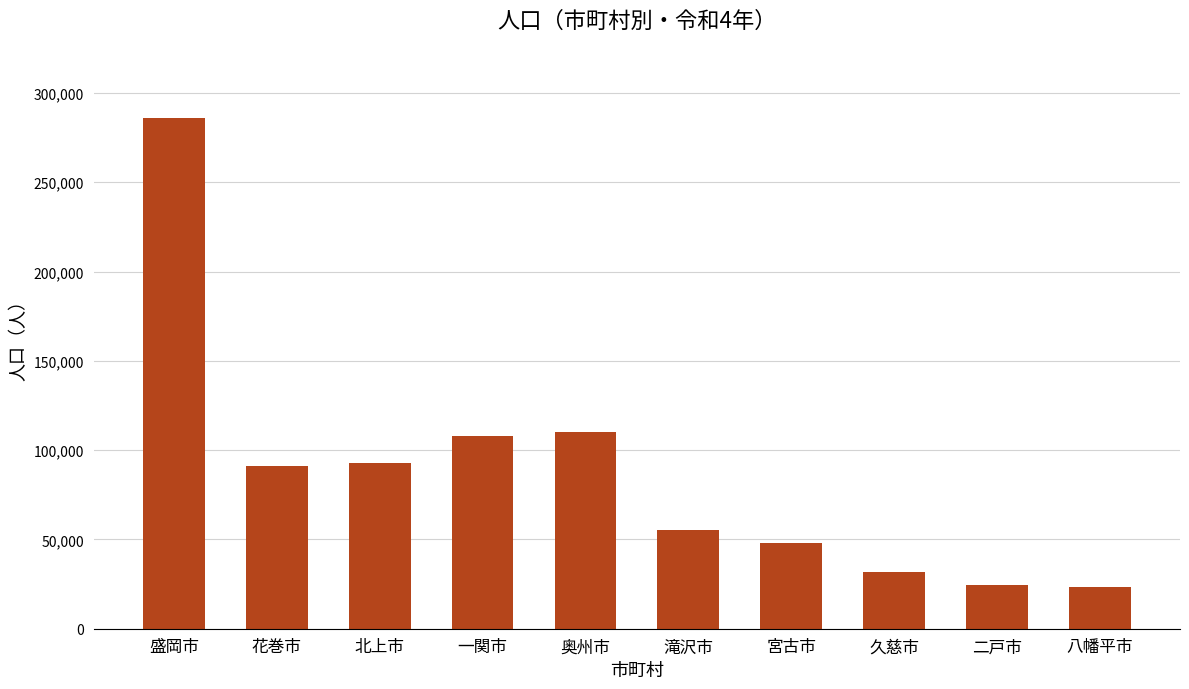

Does the chart contain any negative values?

No